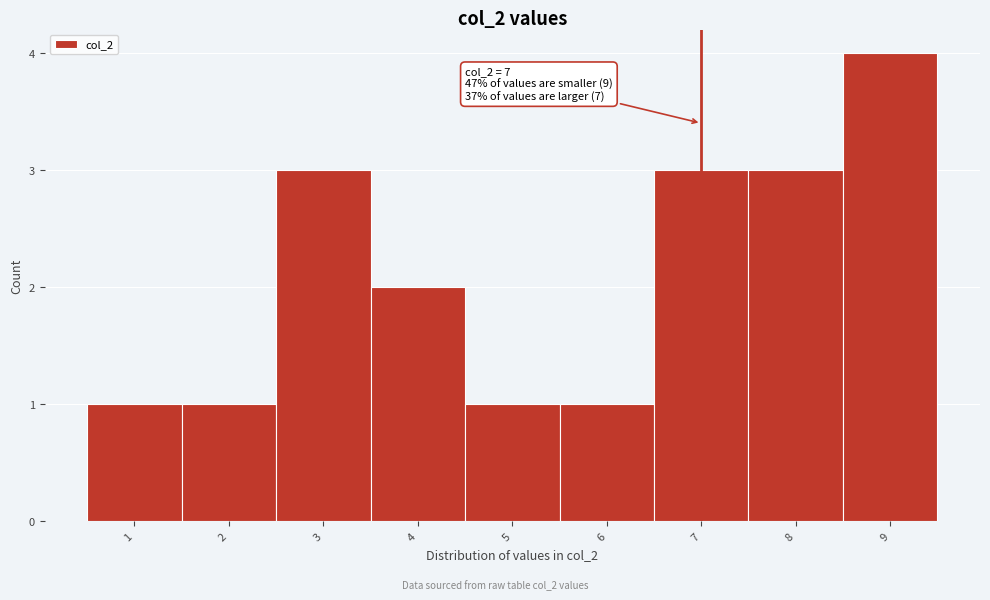

Which range on the x-axis has the tallest bar?

8.5 to 9.5